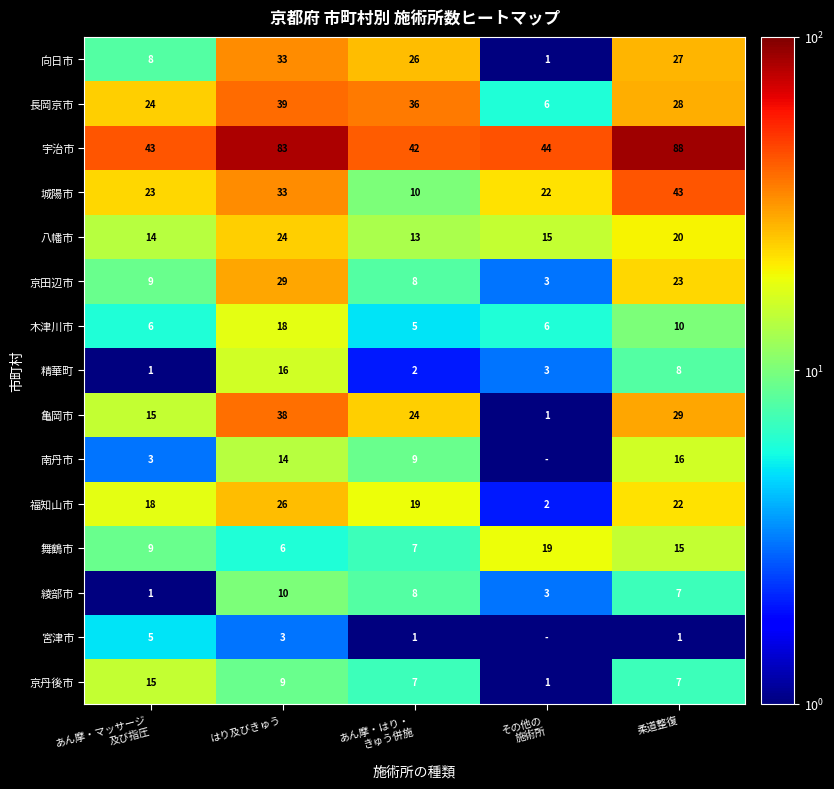

Is it true that 城陽市 equals 44.8 at はり及びきゅう?

False